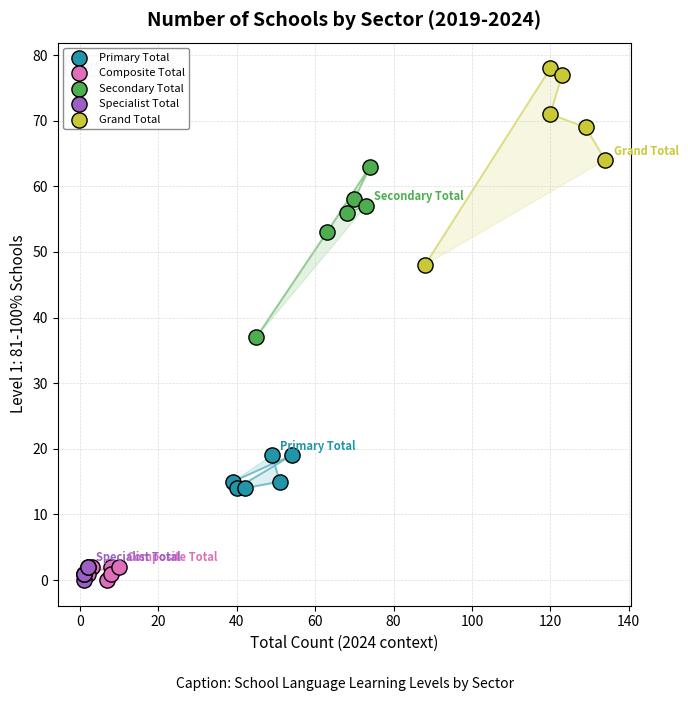

Which series has the widest spread of Y values?

Grand Total